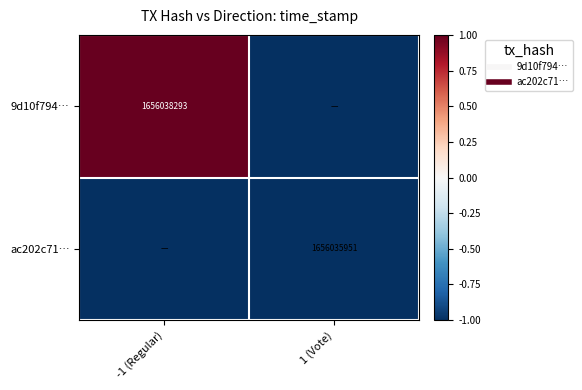

Count the number of categories in the chart.

2